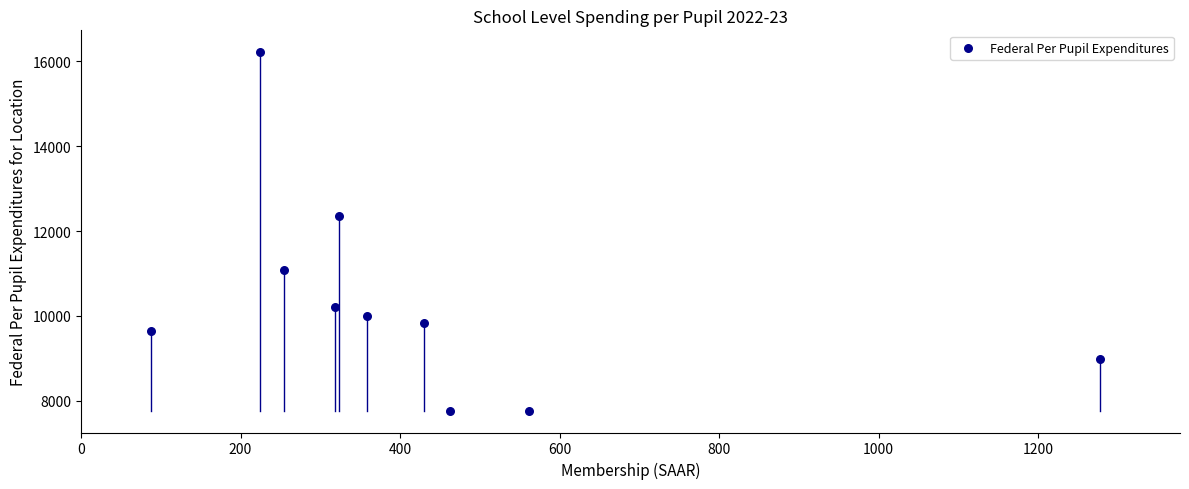

What Y value in the scatter plot is closest to 11993?

12365.2